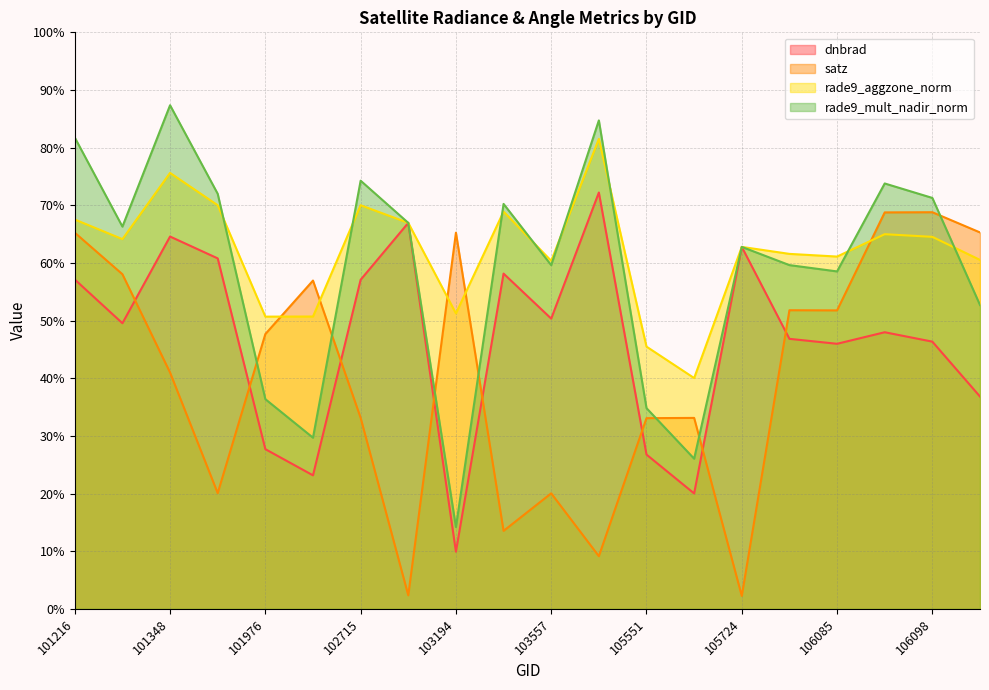

What is the maximum value shown in the chart?

87.4